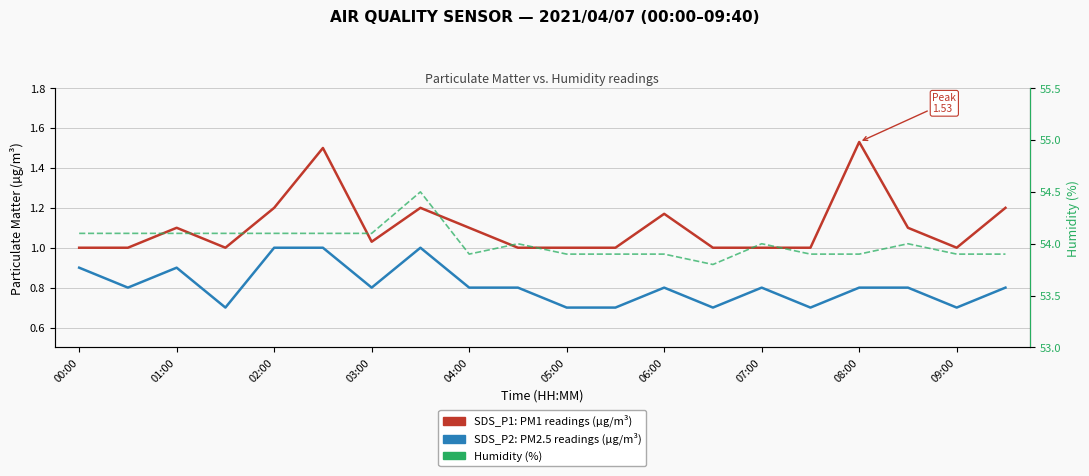

True or false: Humidity (%) and SDS_P2: PM2.5 readings (µg/m³) intersect in this chart.

False